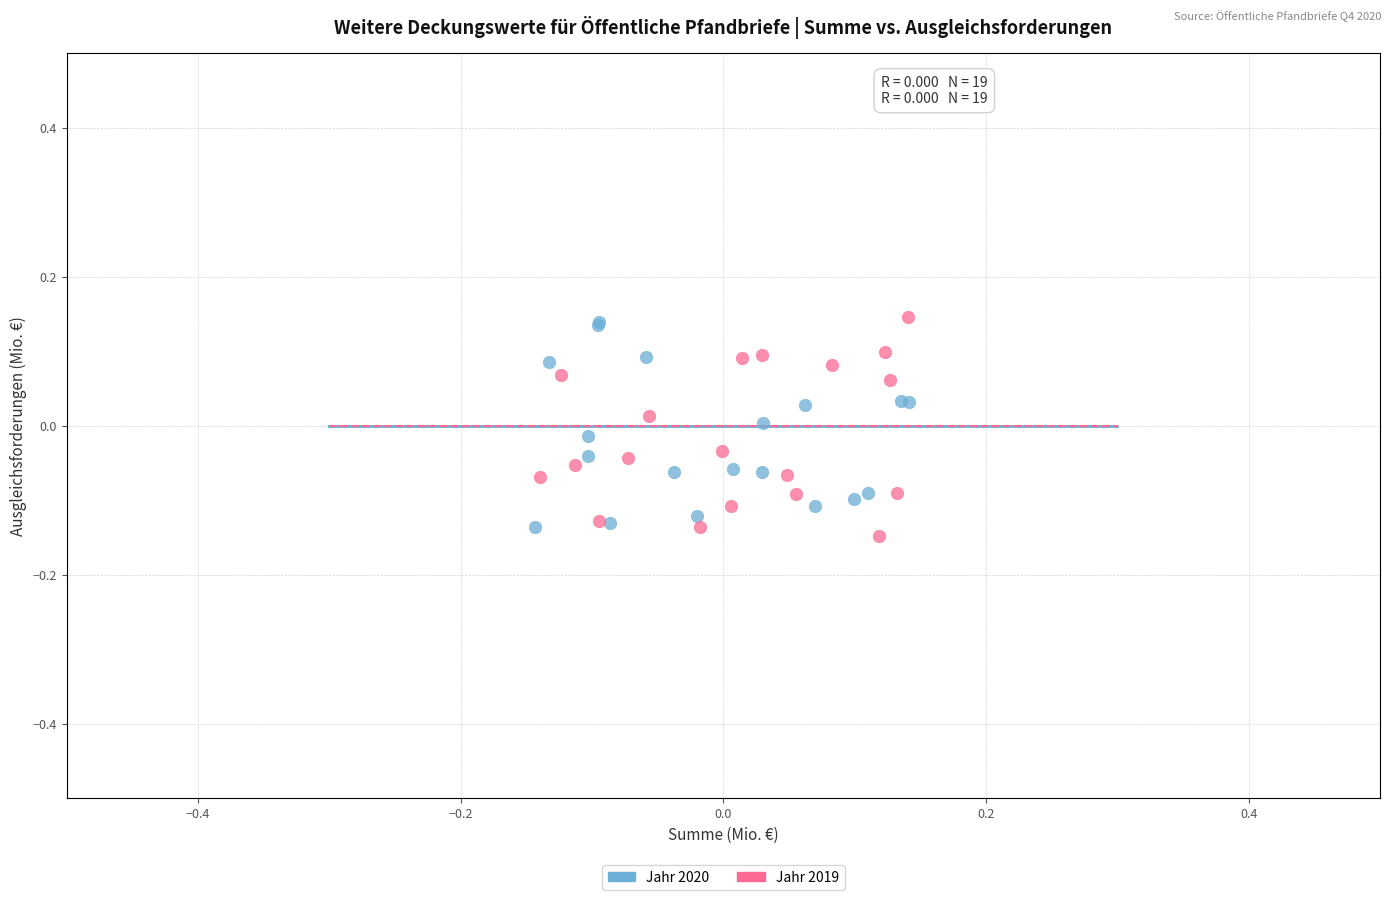

What are all the series names shown in the legend?

Jahr 2020, Jahr 2019